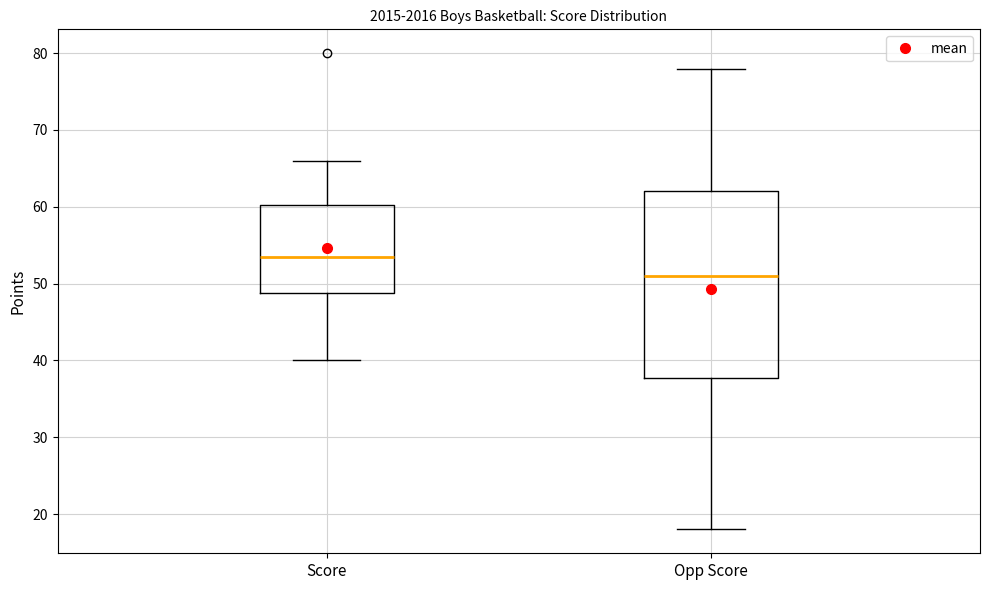

Reading left to right, transcribe this box plot: for each box, give where its median line is, the range the box spans, and where its two whiskers end, as read against the y-axis. The values are not printed on the chart, so give them approximately, as read against the axis.

Score: median 54, box 49 to 60, whiskers 40 to 66
Opp Score: median 51, box 38 to 62, whiskers 18 to 78